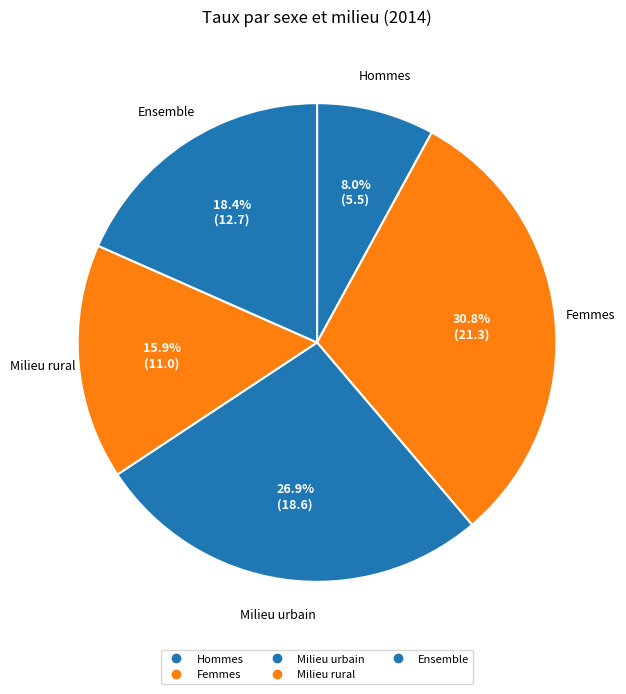

To the nearest percent, what is the difference between the largest and smallest slice percentages?

23%